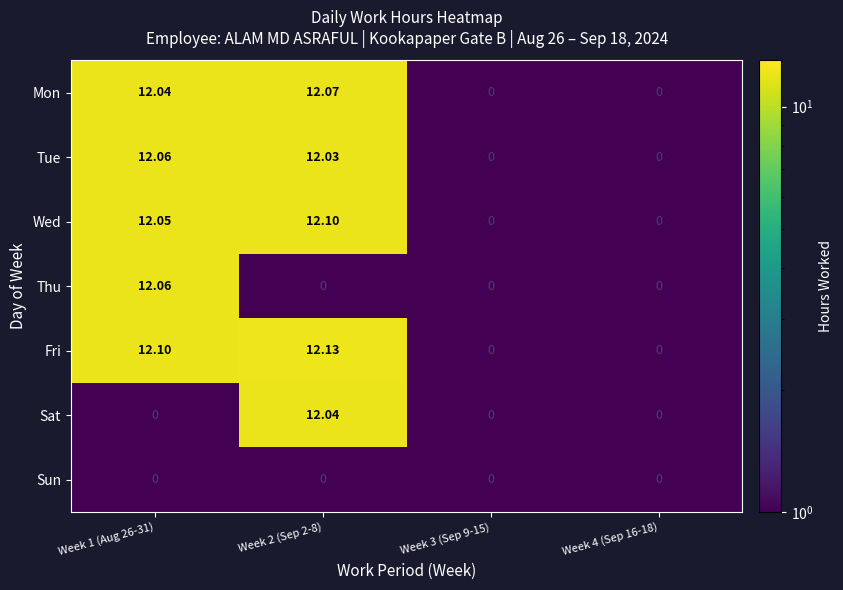

Which series has the largest range (max minus min)?

Fri